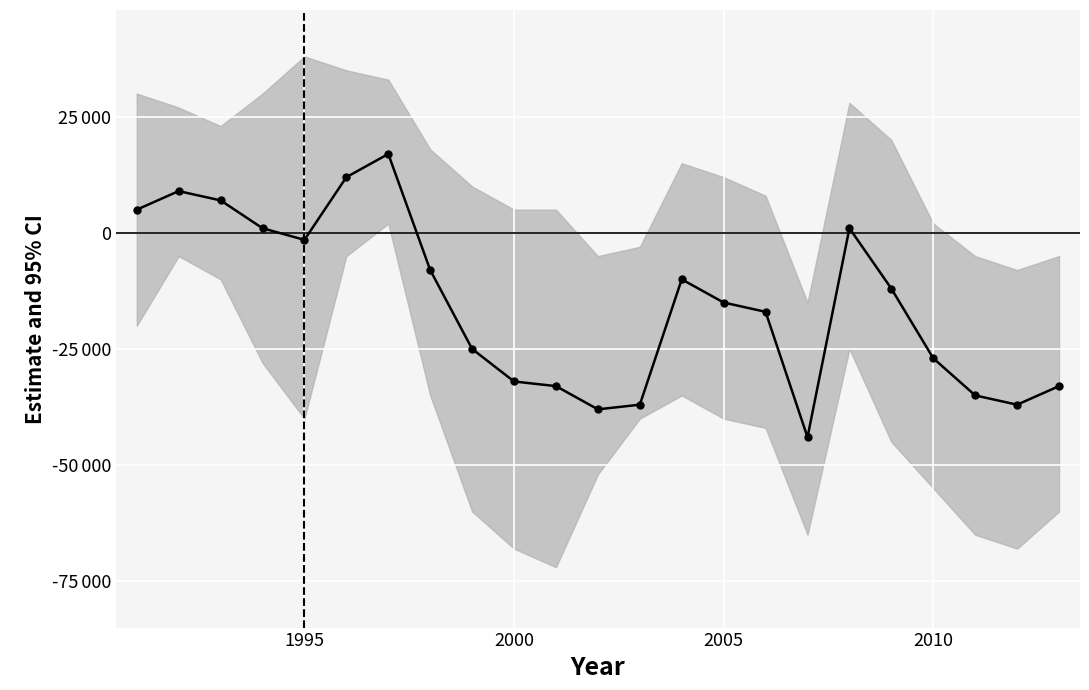

How many interior local valleys (lower than both neighbors) does the data have?

4